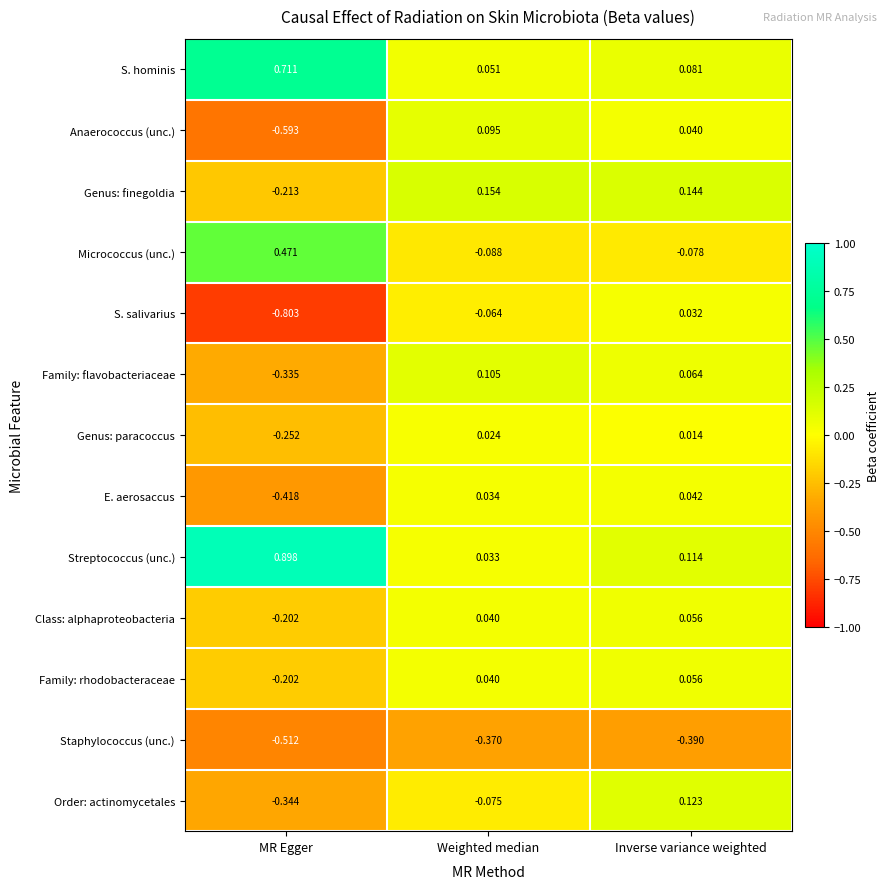

At which label does Class: alphaproteobacteria first exceed 0?

Weighted median